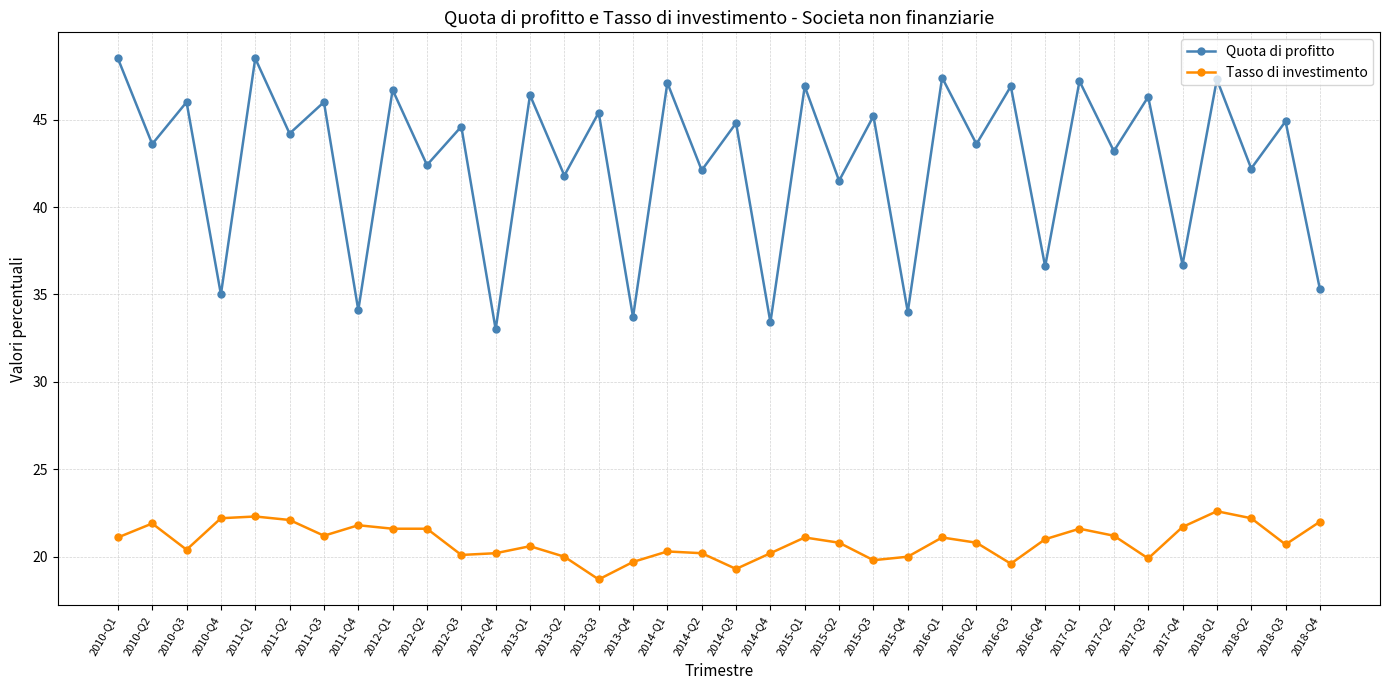

What is the highest value of the Quota di profitto series?

48.5